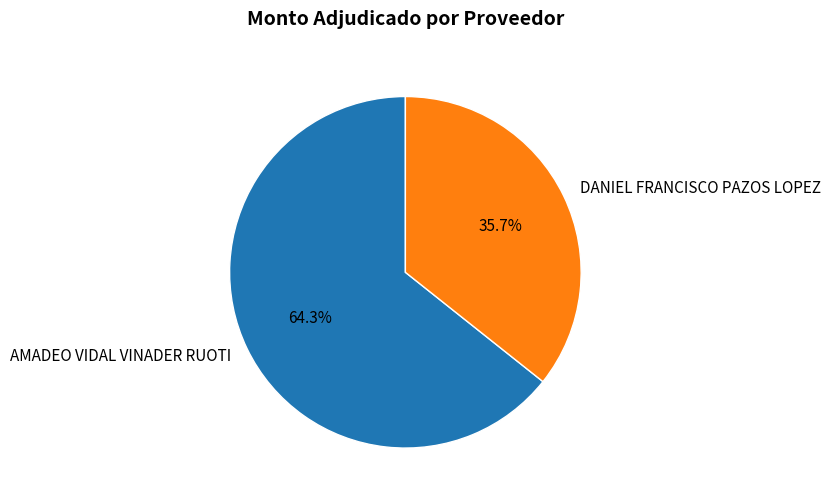

Which category has the smallest portion of the pie?

DANIEL FRANCISCO PAZOS LOPEZ